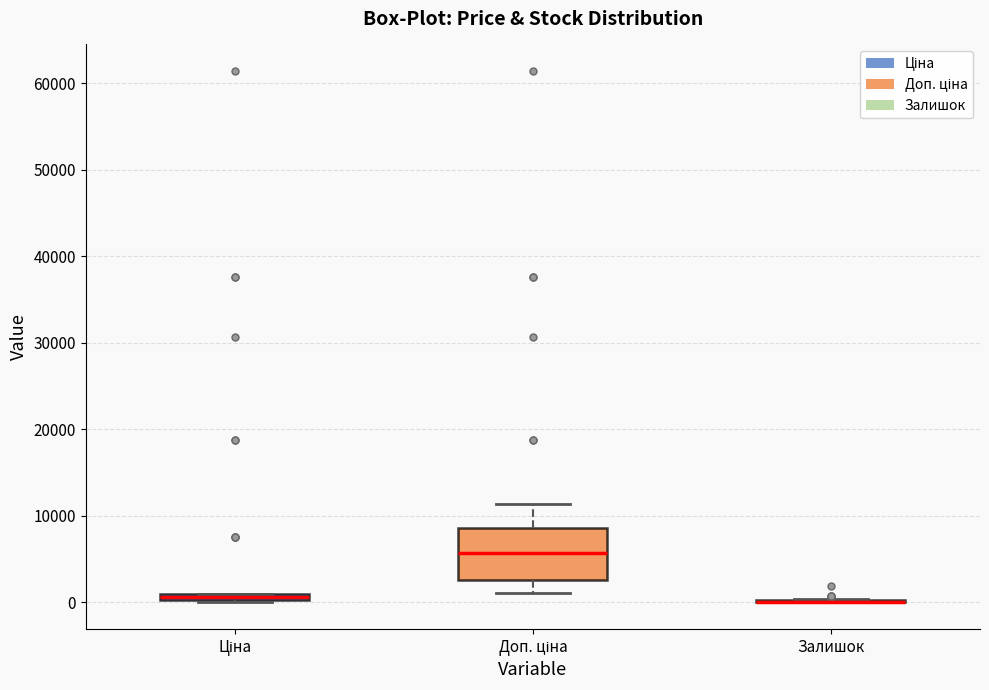

Which box is the tallest, from its lower edge to its upper edge?

Доп. ціна